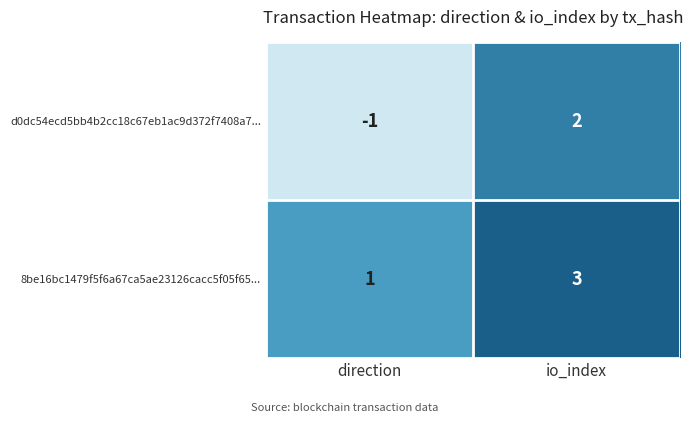

Which series has the largest total across all categories?

8be16bc1479f5f6a67ca5ae23126cacc5f05f65...